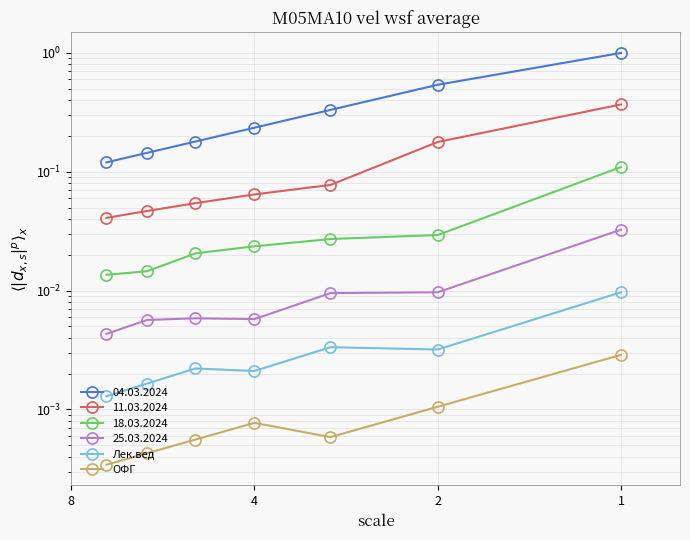

True or false: ОФГ and Лек.вед cross at least once.

False